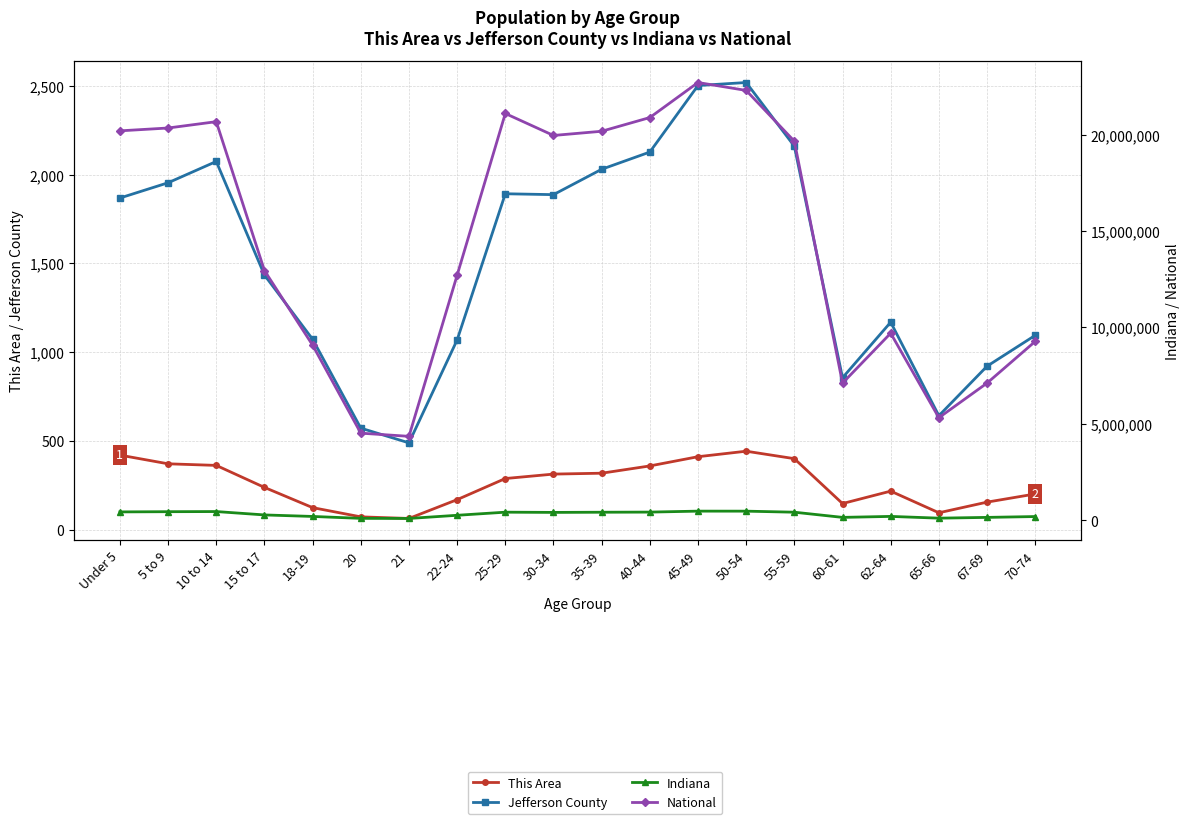

Which series changed the most between 5 to 9 and 55-59?

National